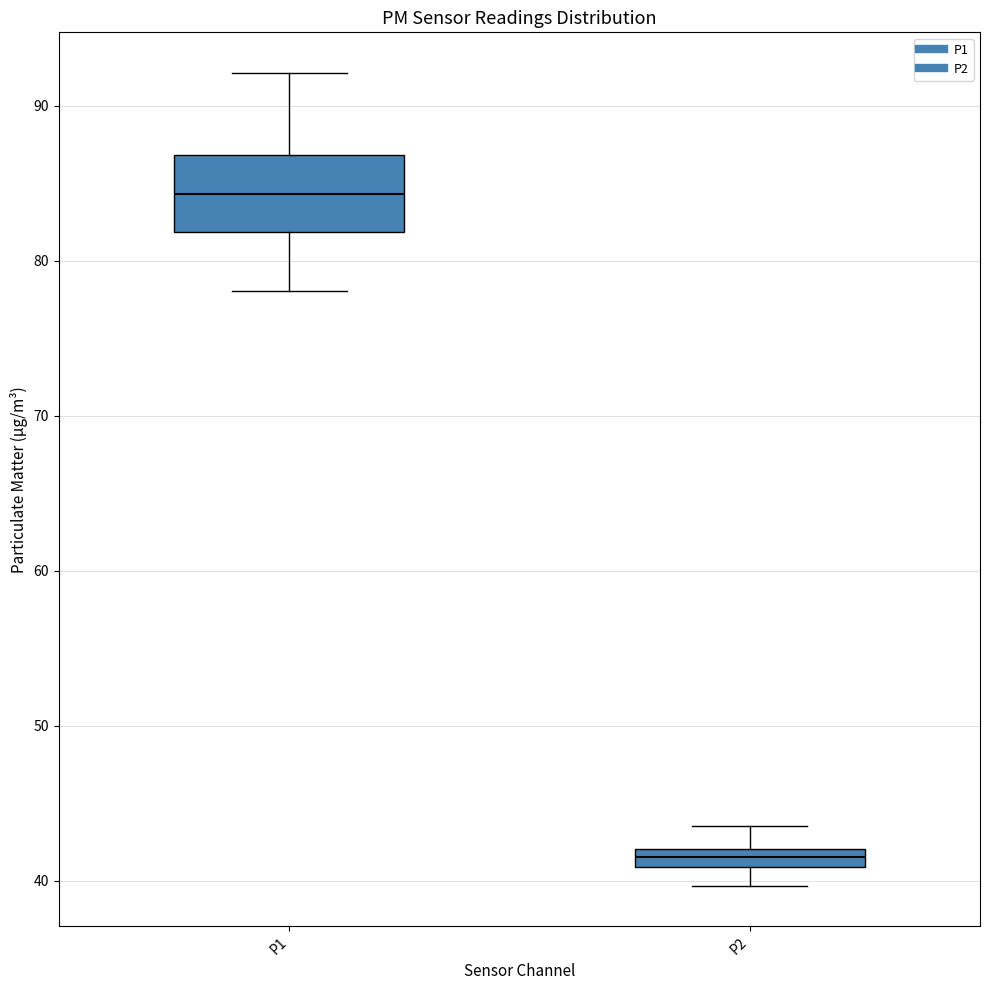

Where does the median line of the box for P1 sit on the y-axis? The values are not printed on the chart, so give them approximately, as read against the axis.

84